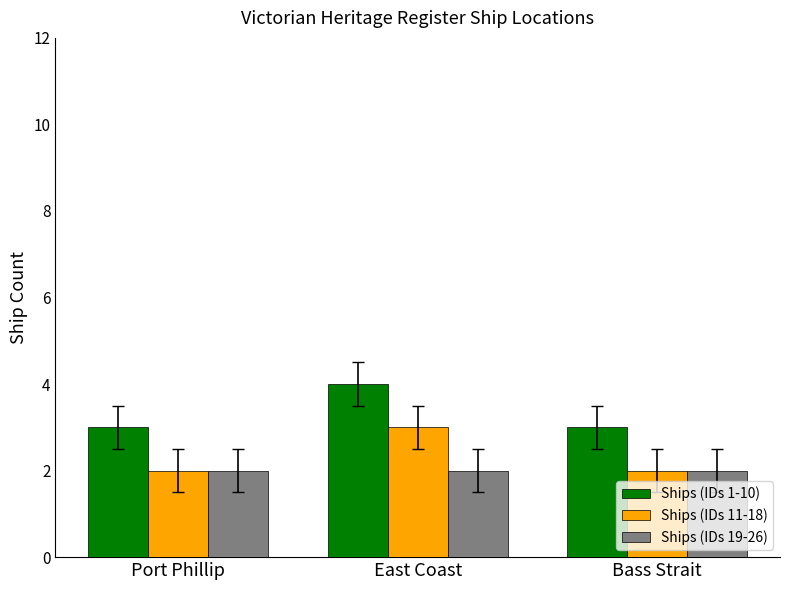

What is the greatest value displayed?

4